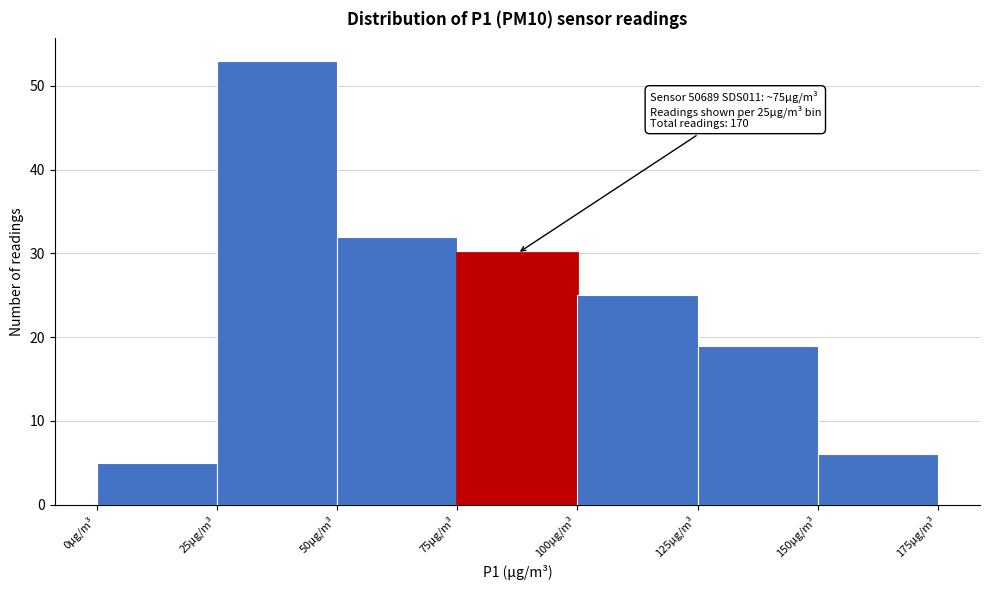

Over which range of the x-axis is the bar tallest?

25 to 50